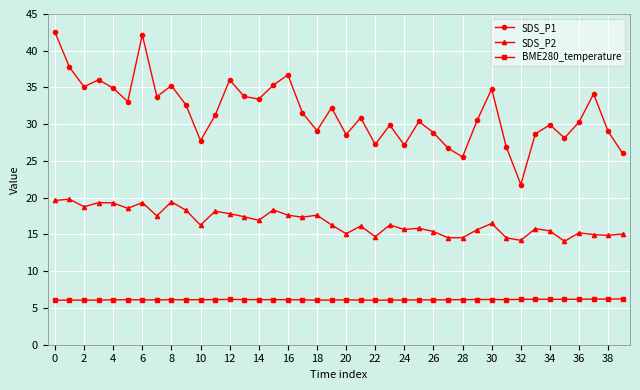

At how many categories does at least one series exceed 40?

2